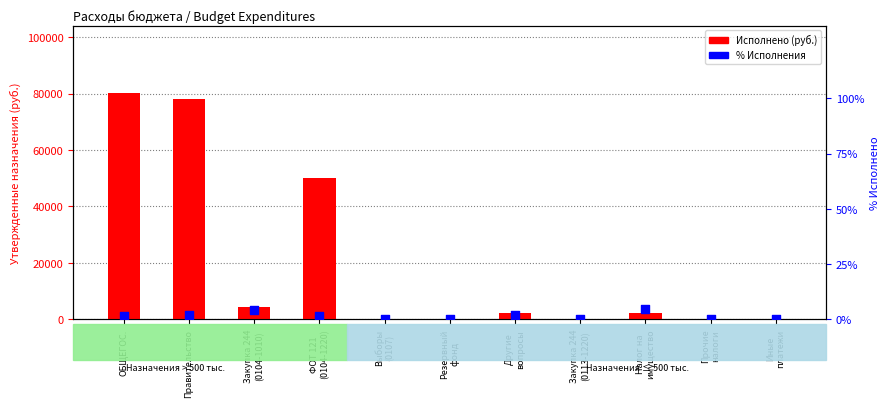

Which series contains the highest Y value?

Исполнено (руб.)